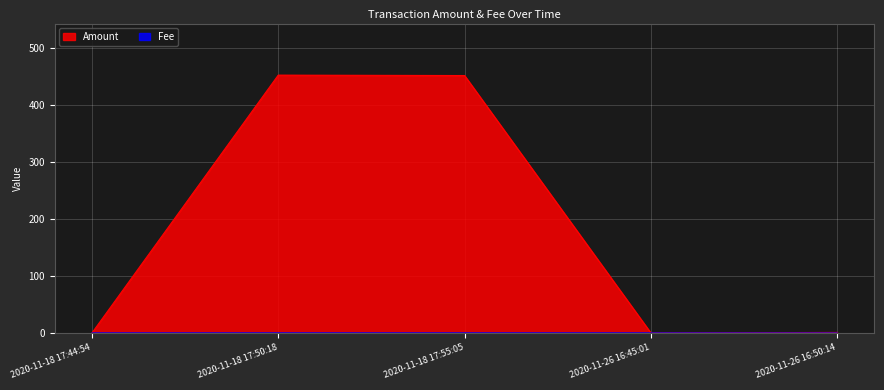

How many lines are shown in the chart?

2